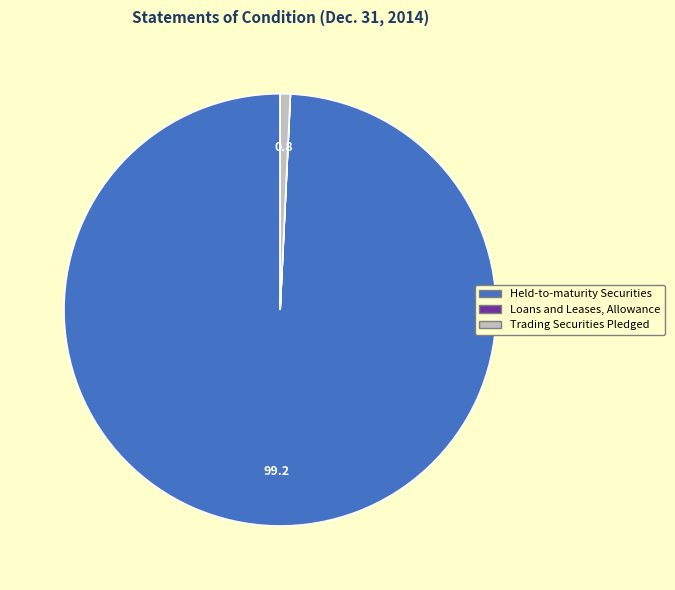

Is there any slice that represents more than half of the pie?

Yes